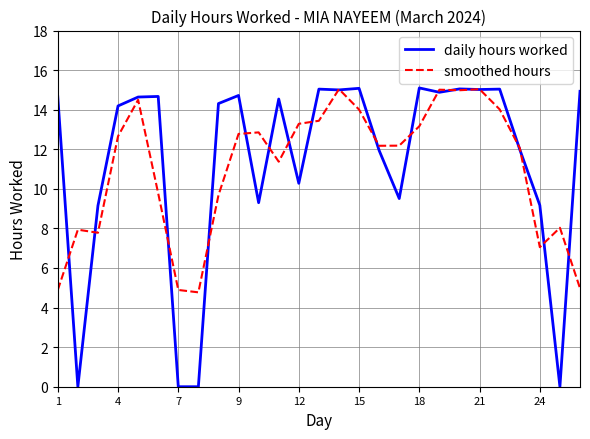

What is the difference between the second highest and second lowest values in the smoothed hours series?

10.1